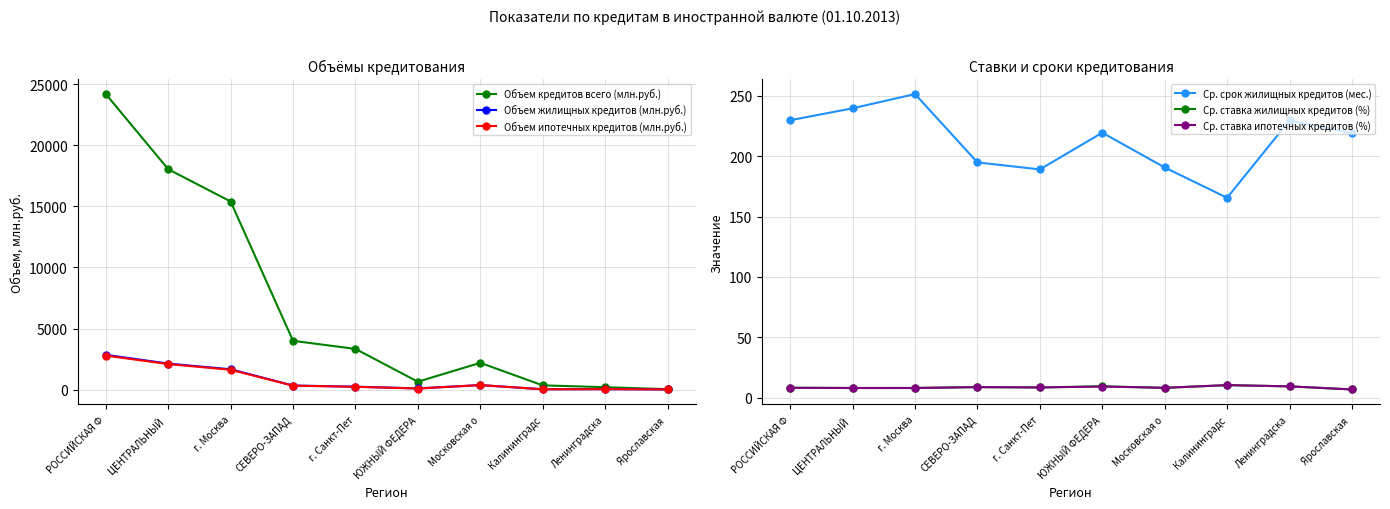

True or false: Ср. ставка ипотечных кредитов (%) and Объем ипотечных кредитов (млн.руб.) cross at least once.

False